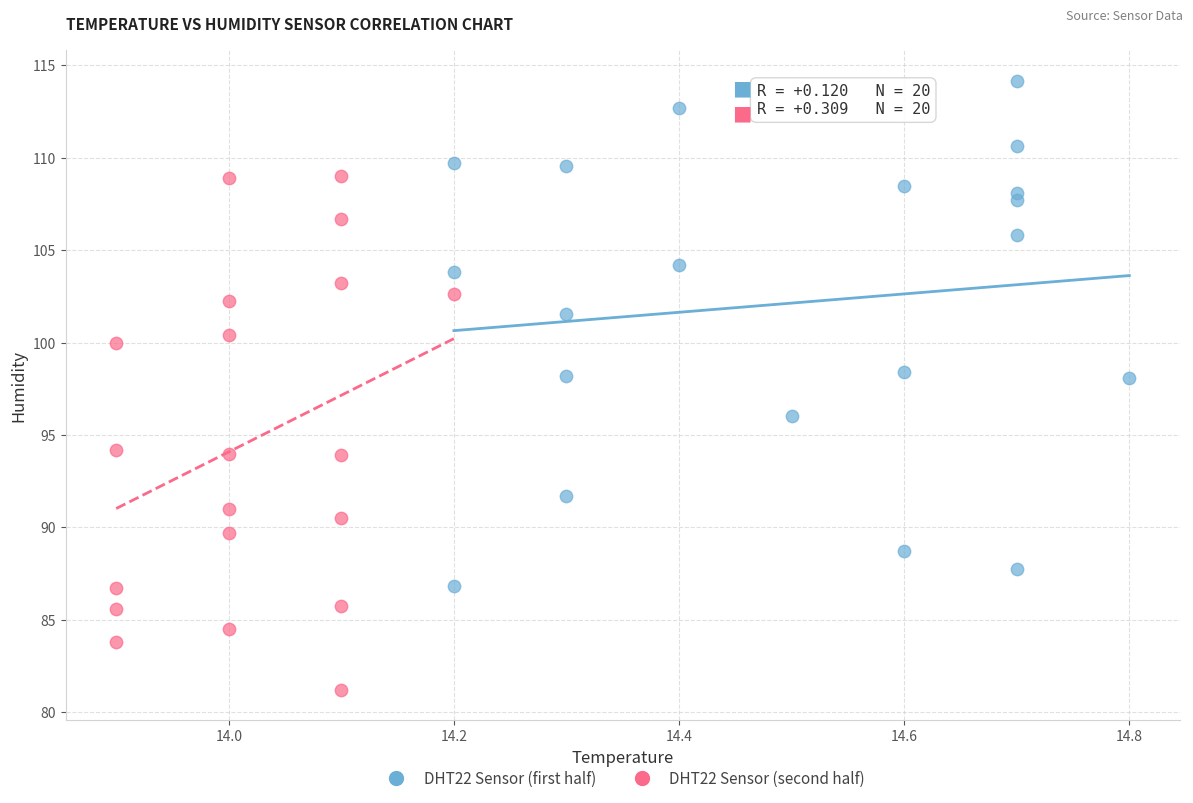

What are all the series names shown in the legend?

DHT22 Sensor (first half), DHT22 Sensor (second half)